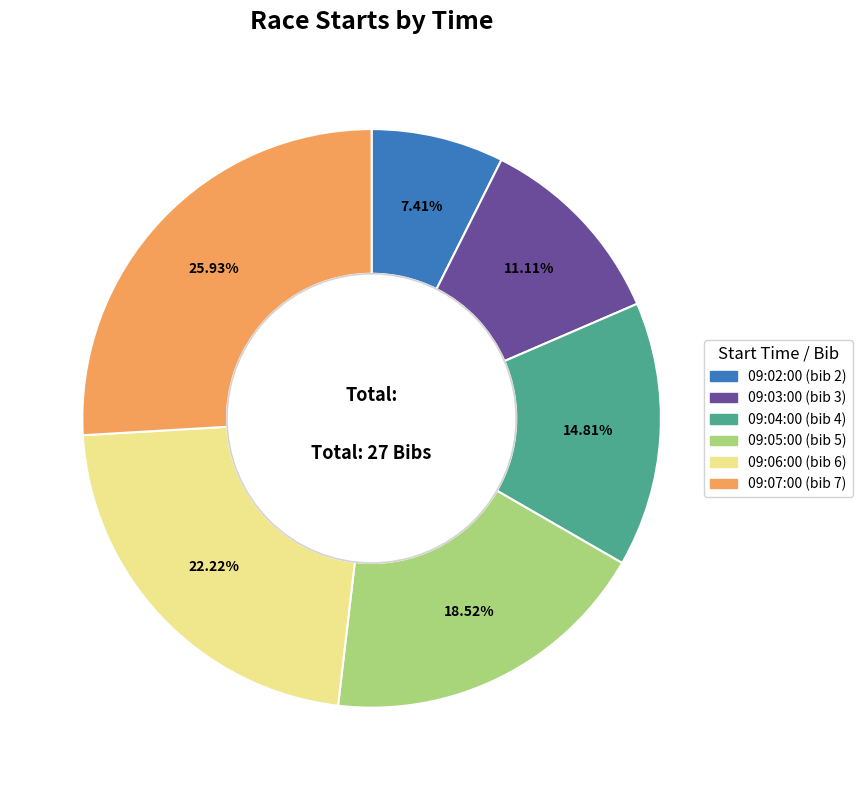

Which has a higher value, 09:07:00 or 09:03:00?

09:07:00